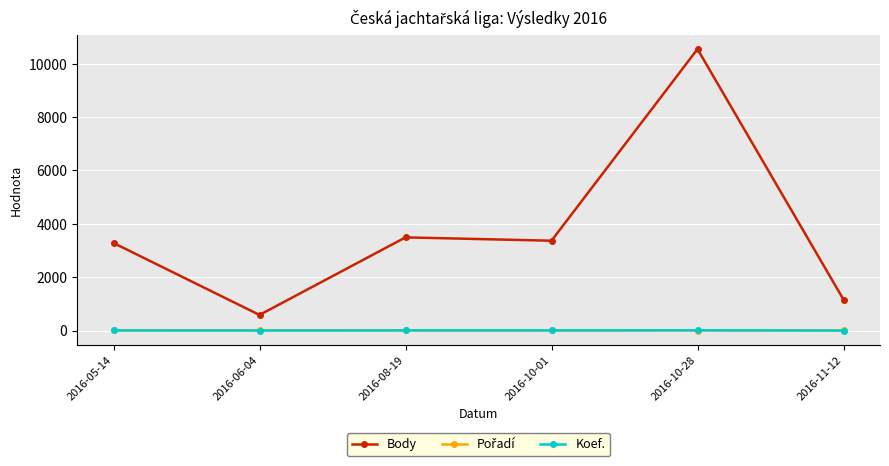

Does the chart have visible grid lines?

Yes